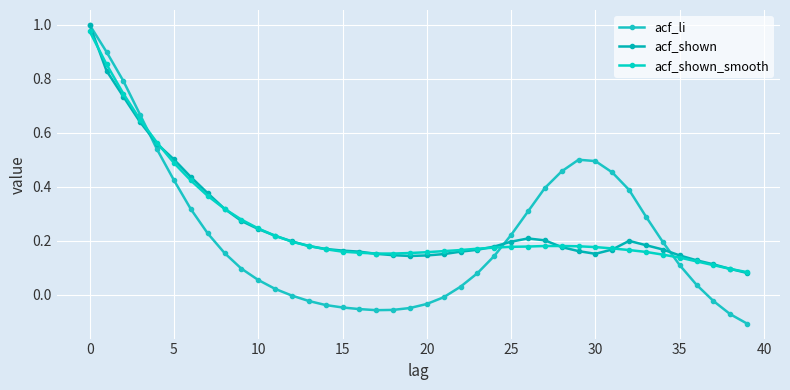

How many data points does each series have?

40